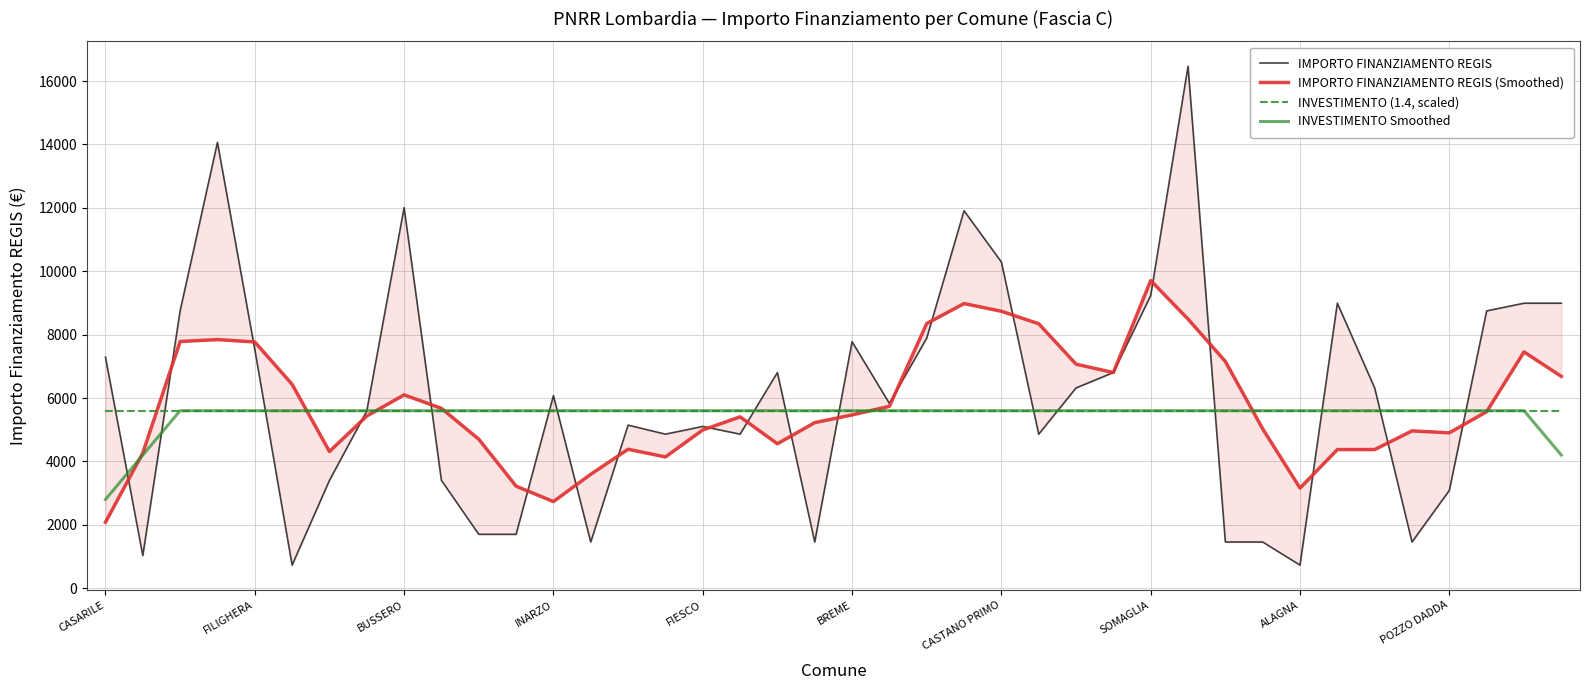

What position from the right is 26?

14